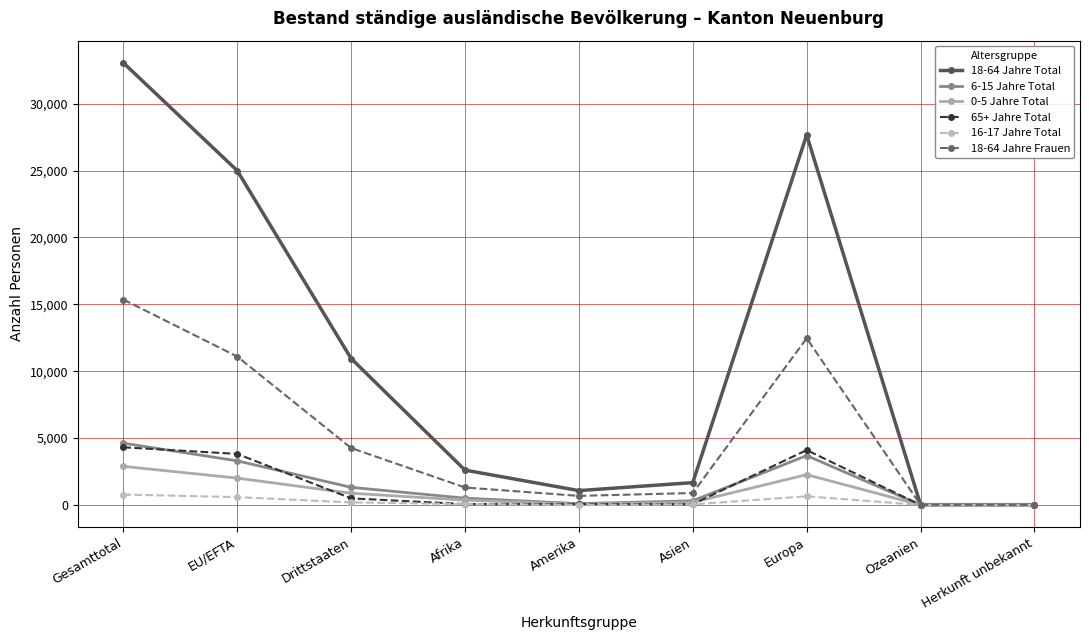

What is the total value across all series at Afrika?

4918